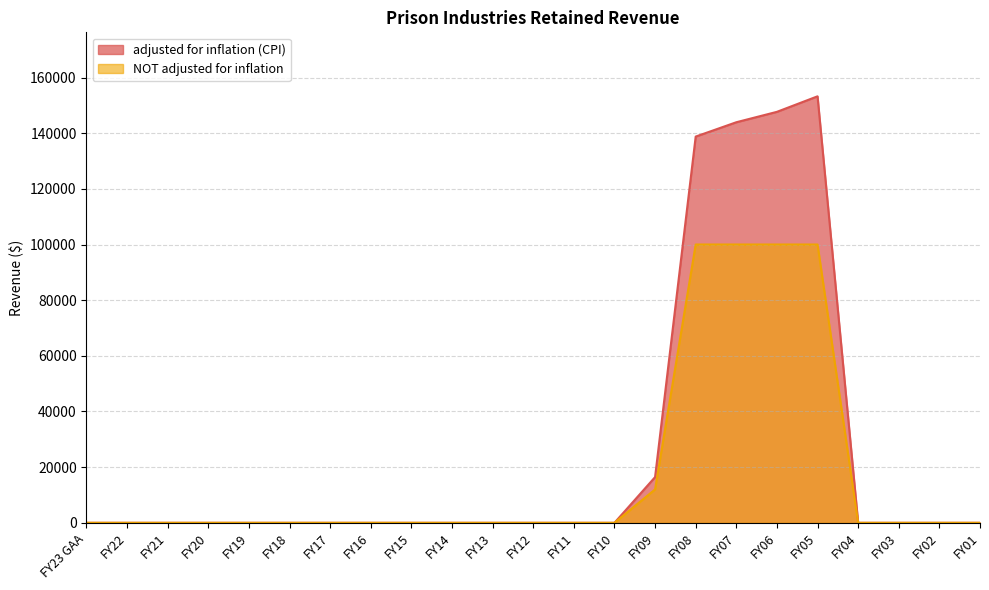

At FY22, list the series in order from largest to smallest.

adjusted for inflation (CPI), NOT adjusted for inflation